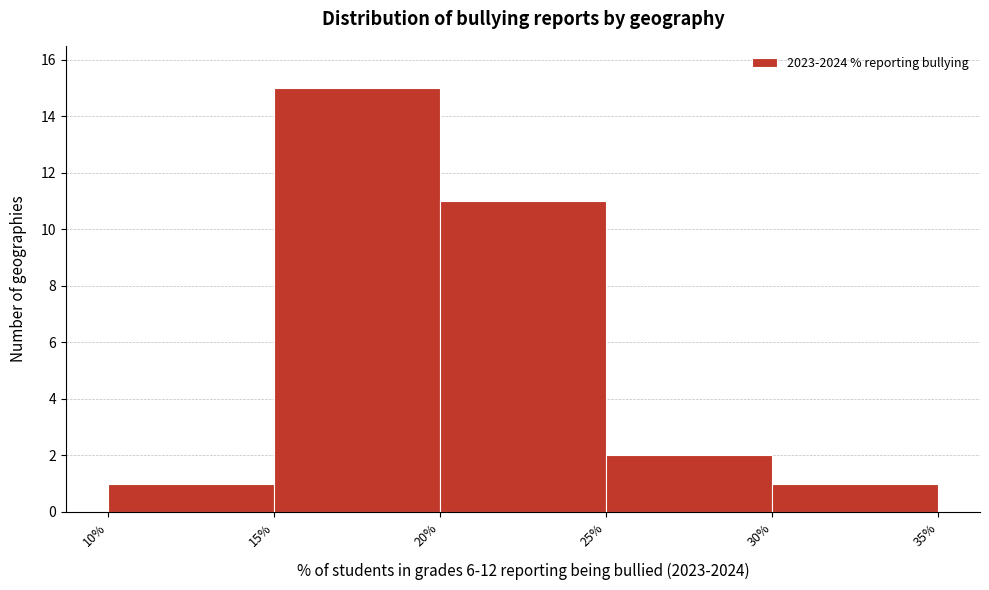

Reading left to right, transcribe this chart: for each bar, give the range it covers on the x-axis and its height. The values are not printed on the chart, so give them approximately, as read against the axis.

10% to 15%: 1
15% to 20%: 15
20% to 25%: 11
25% to 30%: 2
30% to 35%: 1